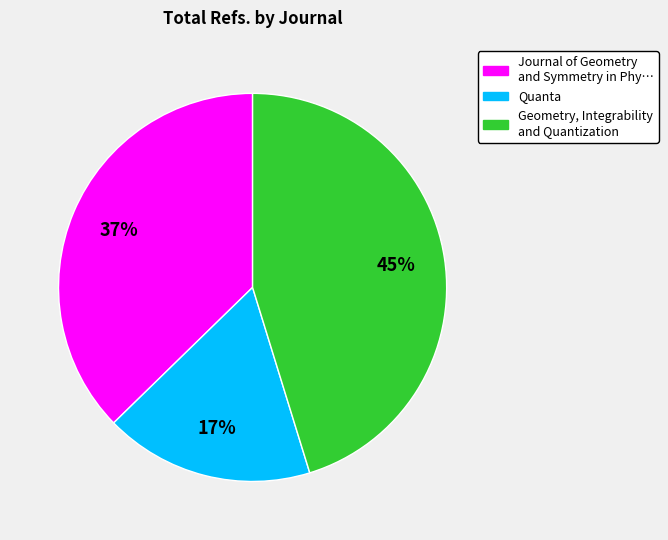

How many slices are in this pie chart?

3